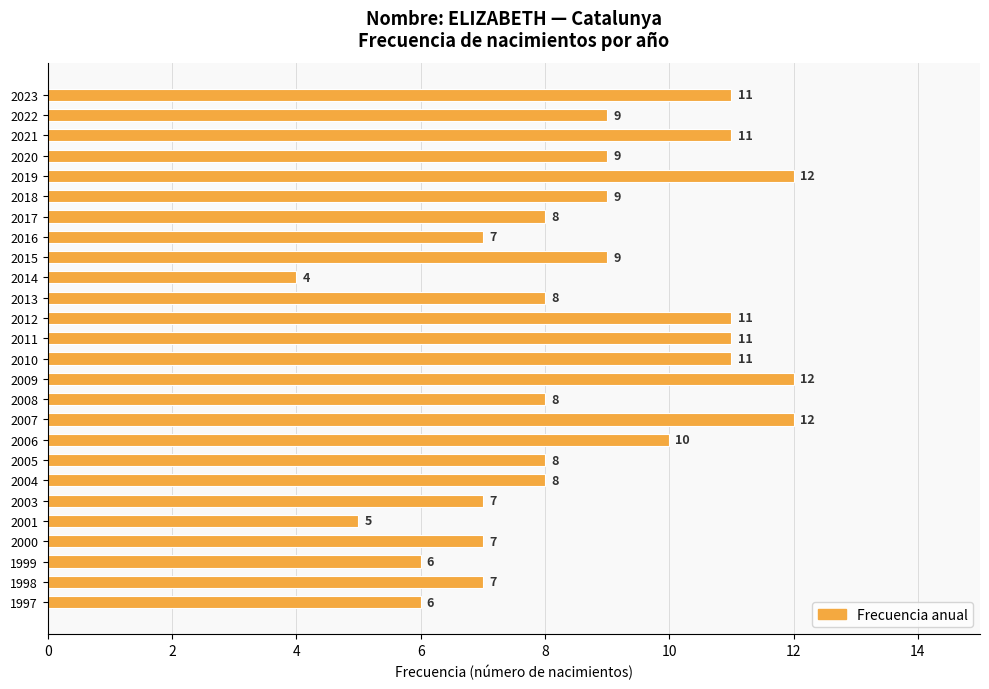

What is the ratio of the value at 2006 to the value at 2001?

2.0